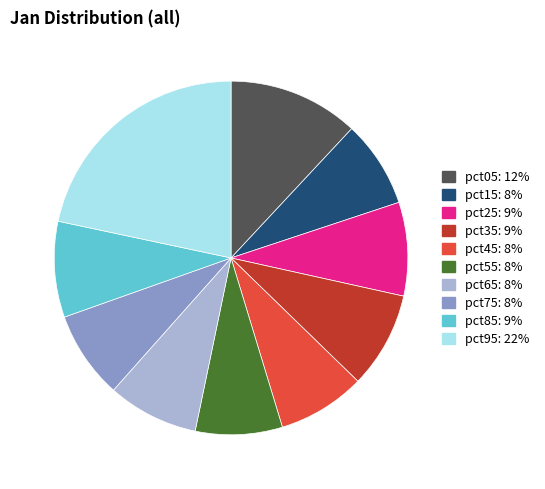

Do pct05 and pct45 together represent more than half of the pie?

No